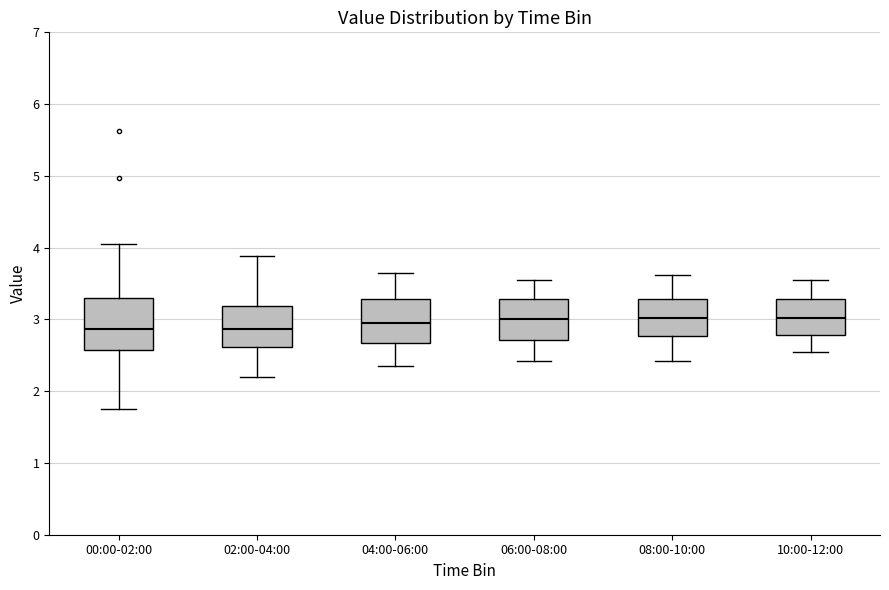

Where does the lower whisker of the box for 10:00-12:00 end on the y-axis? The values are not printed on the chart, so give them approximately, as read against the axis.

2.6